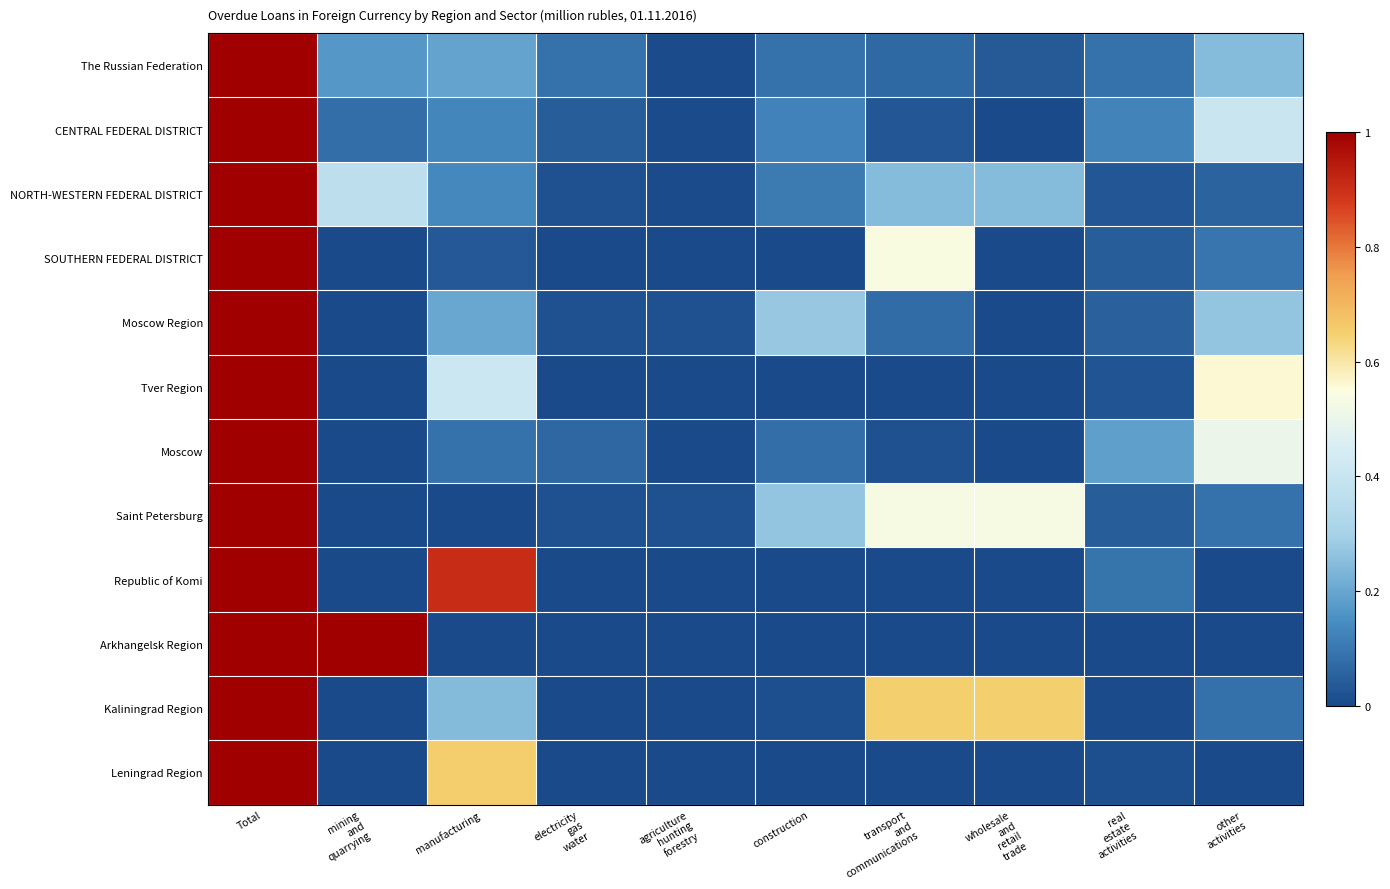

Reading left to right, transcribe all the data shown in this chart.

The Russian Federation: Total=1.0	mining
and
quarrying=0.2	manufacturing=0.2	electricity
gas
water=0.1	agriculture
hunting
forestry=0.0	construction=0.1	transport
and
communications=0.1	wholesale
and
retail
trade=0.0	real
estate
activities=0.1	other
activities=0.2
CENTRAL FEDERAL DISTRICT: Total=1.0	mining
and
quarrying=0.1	manufacturing=0.1	electricity
gas
water=0.0	agriculture
hunting
forestry=0.0	construction=0.1	transport
and
communications=0.0	wholesale
and
retail
trade=0.0	real
estate
activities=0.1	other
activities=0.4
NORTH-WESTERN FEDERAL DISTRICT: Total=1.0	mining
and
quarrying=0.4	manufacturing=0.1	electricity
gas
water=0.0	agriculture
hunting
forestry=0.0	construction=0.1	transport
and
communications=0.2	wholesale
and
retail
trade=0.2	real
estate
activities=0.0	other
activities=0.1
SOUTHERN FEDERAL DISTRICT: Total=1.0	mining
and
quarrying=0.0	manufacturing=0.0	electricity
gas
water=0.0	agriculture
hunting
forestry=0.0	construction=0.0	transport
and
communications=0.5	wholesale
and
retail
trade=0.0	real
estate
activities=0.0	other
activities=0.1
Moscow Region: Total=1.0	mining
and
quarrying=0.0	manufacturing=0.2	electricity
gas
water=0.0	agriculture
hunting
forestry=0.0	construction=0.3	transport
and
communications=0.1	wholesale
and
retail
trade=0.0	real
estate
activities=0.1	other
activities=0.3
Tver Region: Total=1.0	mining
and
quarrying=0.0	manufacturing=0.4	electricity
gas
water=0.0	agriculture
hunting
forestry=0.0	construction=0.0	transport
and
communications=0.0	wholesale
and
retail
trade=0.0	real
estate
activities=0.0	other
activities=0.6
Moscow: Total=1.0	mining
and
quarrying=0.0	manufacturing=0.1	electricity
gas
water=0.1	agriculture
hunting
forestry=0.0	construction=0.1	transport
and
communications=0.0	wholesale
and
retail
trade=0.0	real
estate
activities=0.2	other
activities=0.5
Saint Petersburg: Total=1.0	mining
and
quarrying=0.0	manufacturing=0.0	electricity
gas
water=0.0	agriculture
hunting
forestry=0.0	construction=0.3	transport
and
communications=0.5	wholesale
and
retail
trade=0.5	real
estate
activities=0.0	other
activities=0.1
Republic of Komi: Total=1.0	mining
and
quarrying=0.0	manufacturing=0.9	electricity
gas
water=0.0	agriculture
hunting
forestry=0.0	construction=0.0	transport
and
communications=0.0	wholesale
and
retail
trade=0.0	real
estate
activities=0.1	other
activities=0.0
Arkhangelsk Region: Total=1.0	mining
and
quarrying=1.0	manufacturing=0.0	electricity
gas
water=0.0	agriculture
hunting
forestry=0.0	construction=0.0	transport
and
communications=0.0	wholesale
and
retail
trade=0.0	real
estate
activities=0.0	other
activities=0.0
Kaliningrad Region: Total=1.0	mining
and
quarrying=0.0	manufacturing=0.2	electricity
gas
water=0.0	agriculture
hunting
forestry=0.0	construction=0.0	transport
and
communications=0.7	wholesale
and
retail
trade=0.7	real
estate
activities=0.0	other
activities=0.1
Leningrad Region: Total=1.0	mining
and
quarrying=0.0	manufacturing=0.7	electricity
gas
water=0.0	agriculture
hunting
forestry=0.0	construction=0.0	transport
and
communications=0.0	wholesale
and
retail
trade=0.0	real
estate
activities=0.0	other
activities=0.0